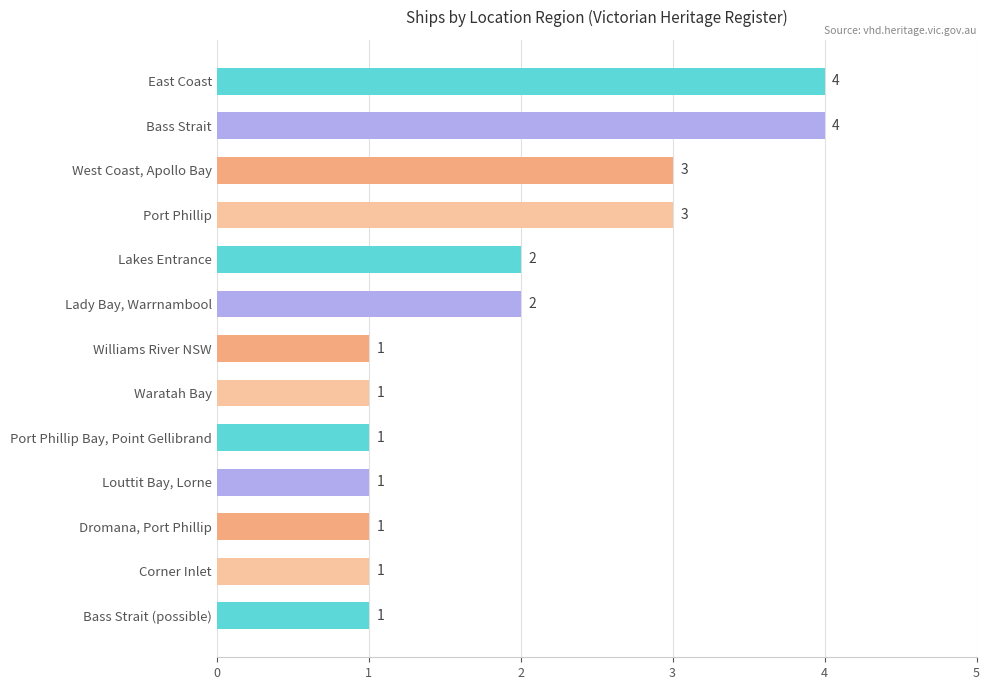

What is the minimum value shown in the chart?

1